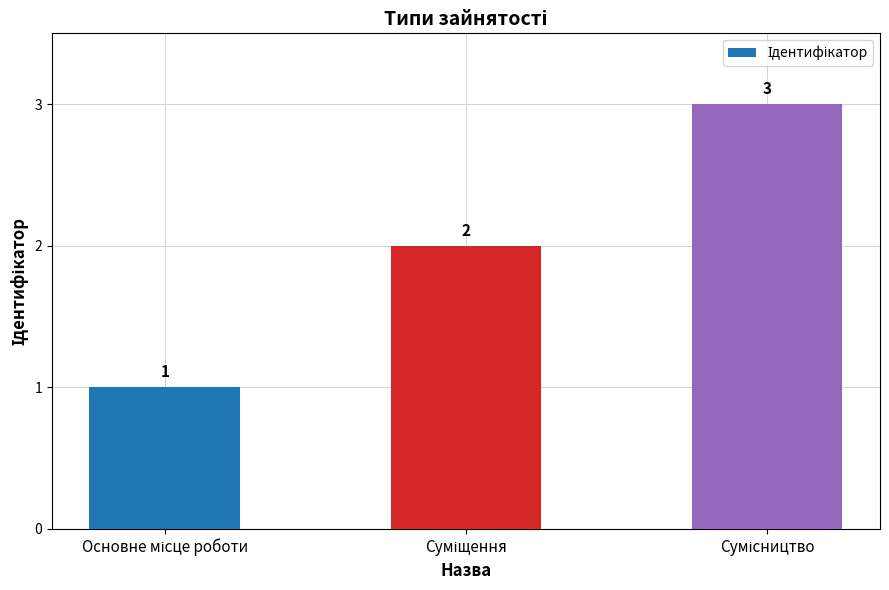

What is the sum of all values?

6